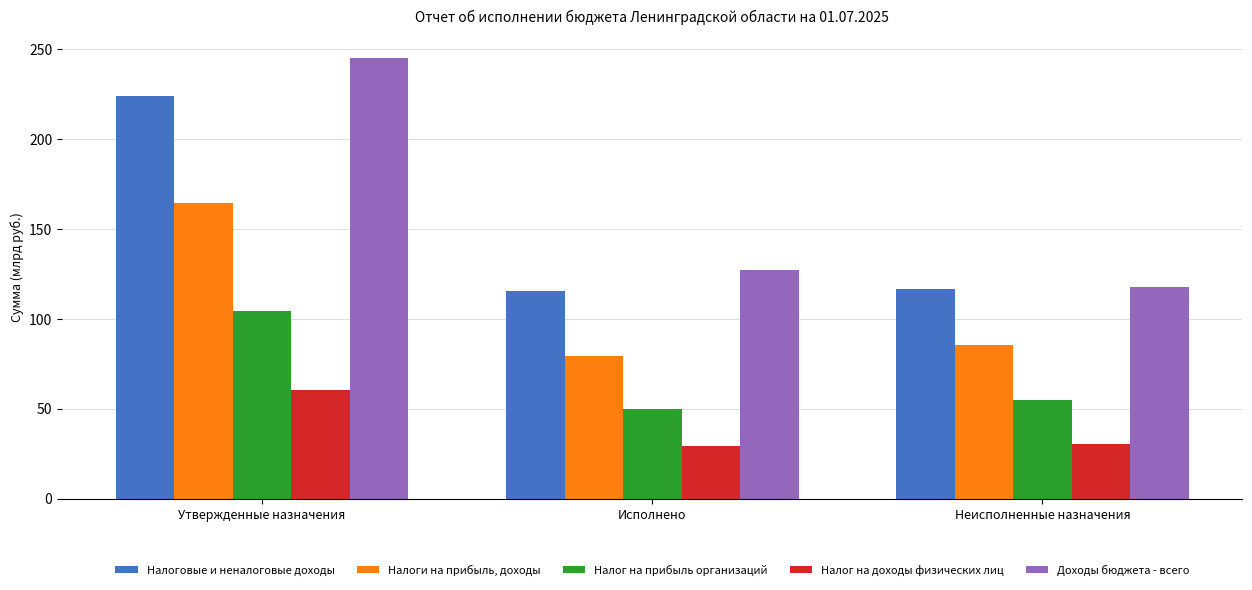

At which label does Налог на прибыль организаций first exceed 54?

Утвержденные назначения